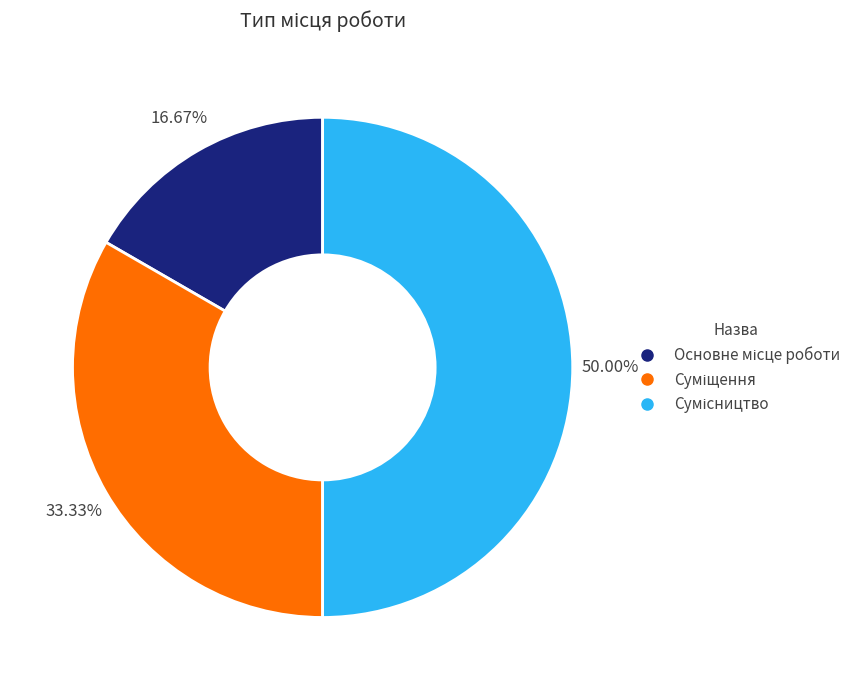

Rank the categories by value from highest to lowest.

Сумісництво, Суміщення, Основне місце роботи